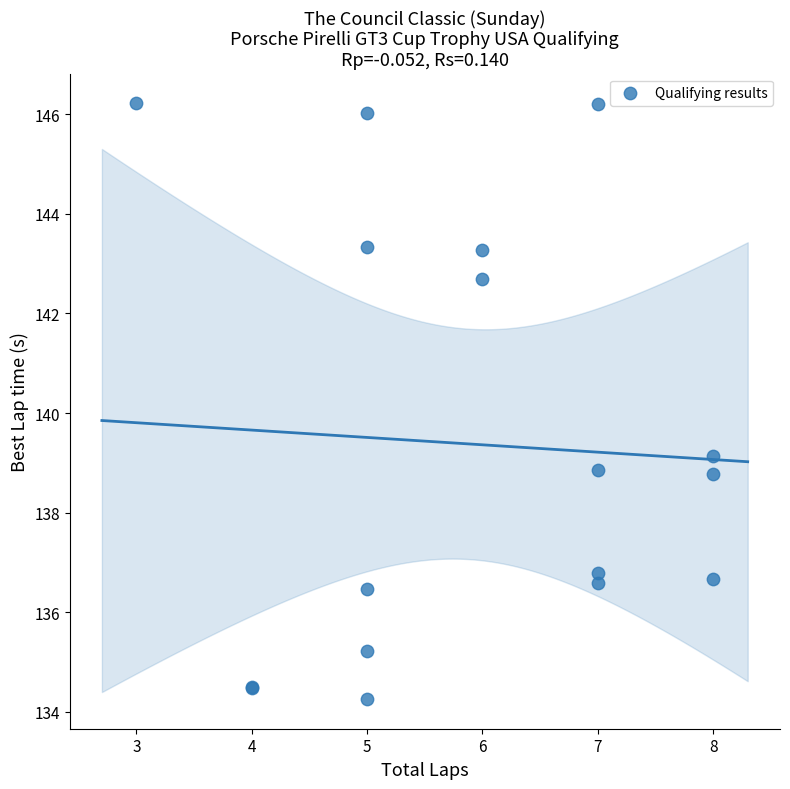

What Y value in the scatter plot is closest to 140?

139.1